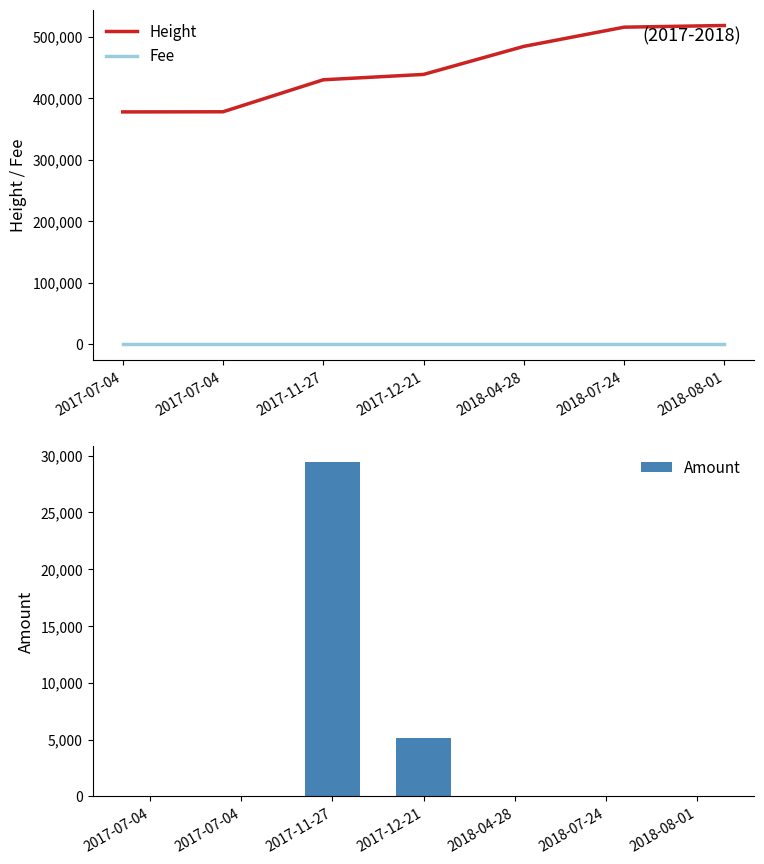

What is the label of the 5th bar from the left?

2018-04-28